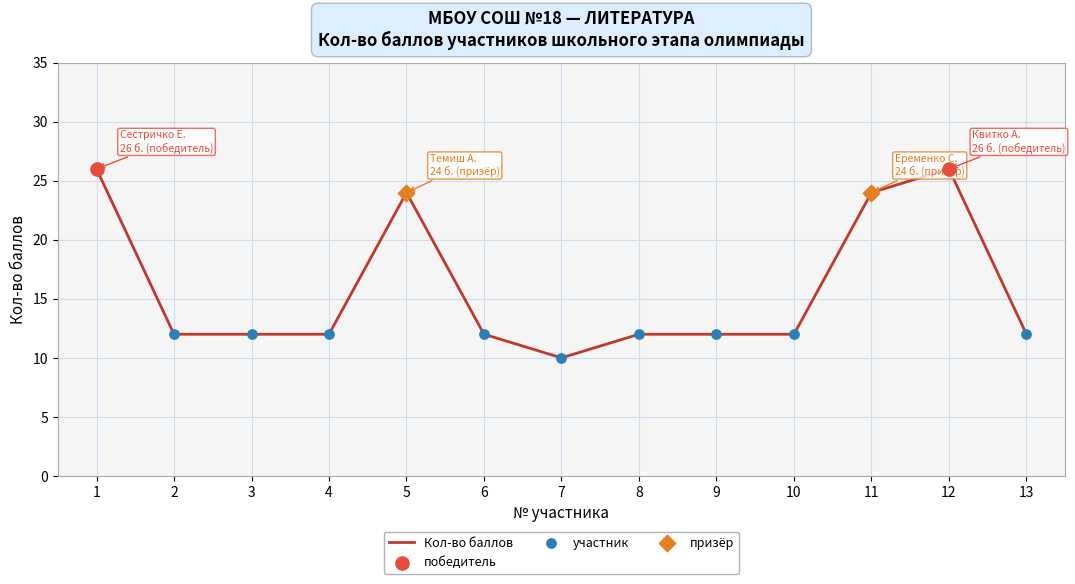

Which has a higher value, 13 or 1?

1